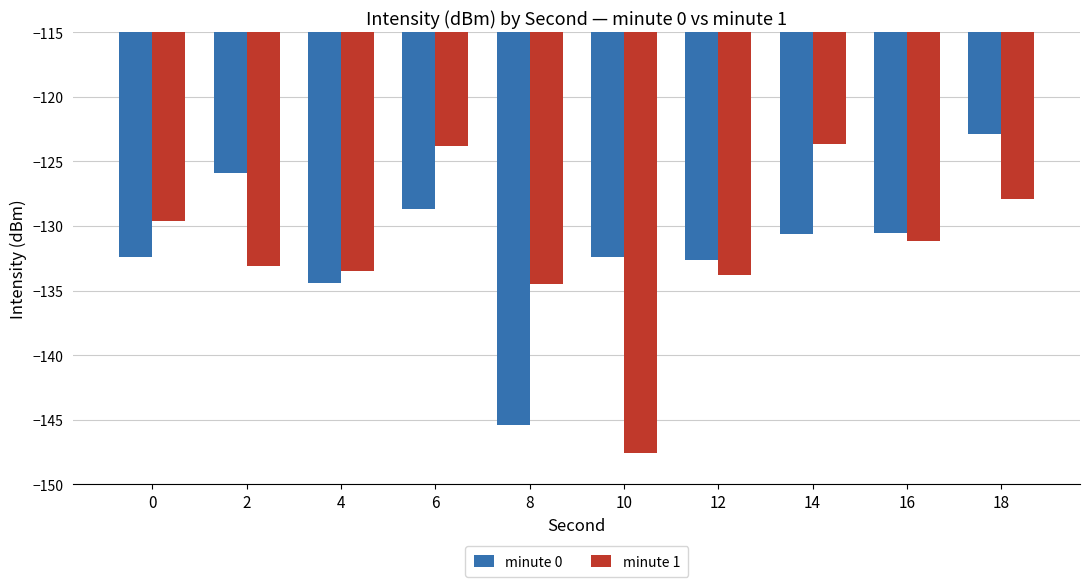

True or false: minute 0 has a value of -122.9 at 18.

True